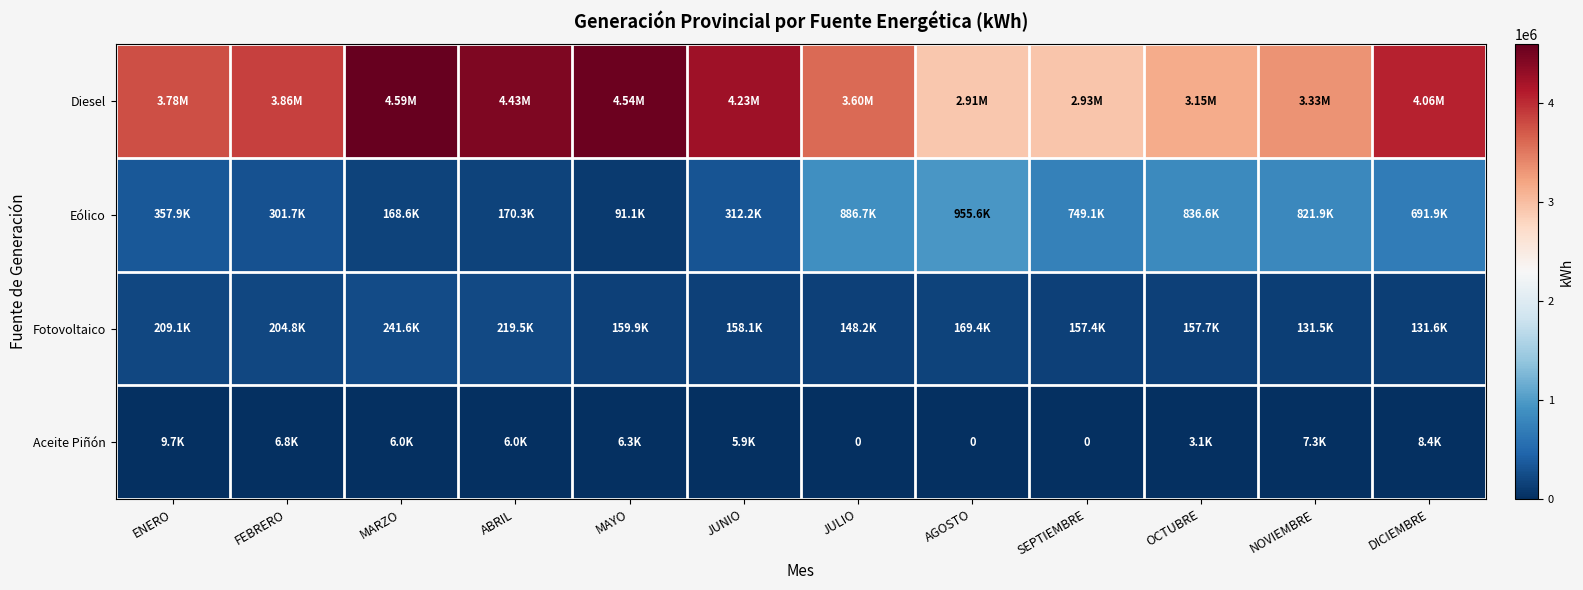

The Aceite Piñón series shows 7277.0 at NOVIEMBRE. True or false?

True